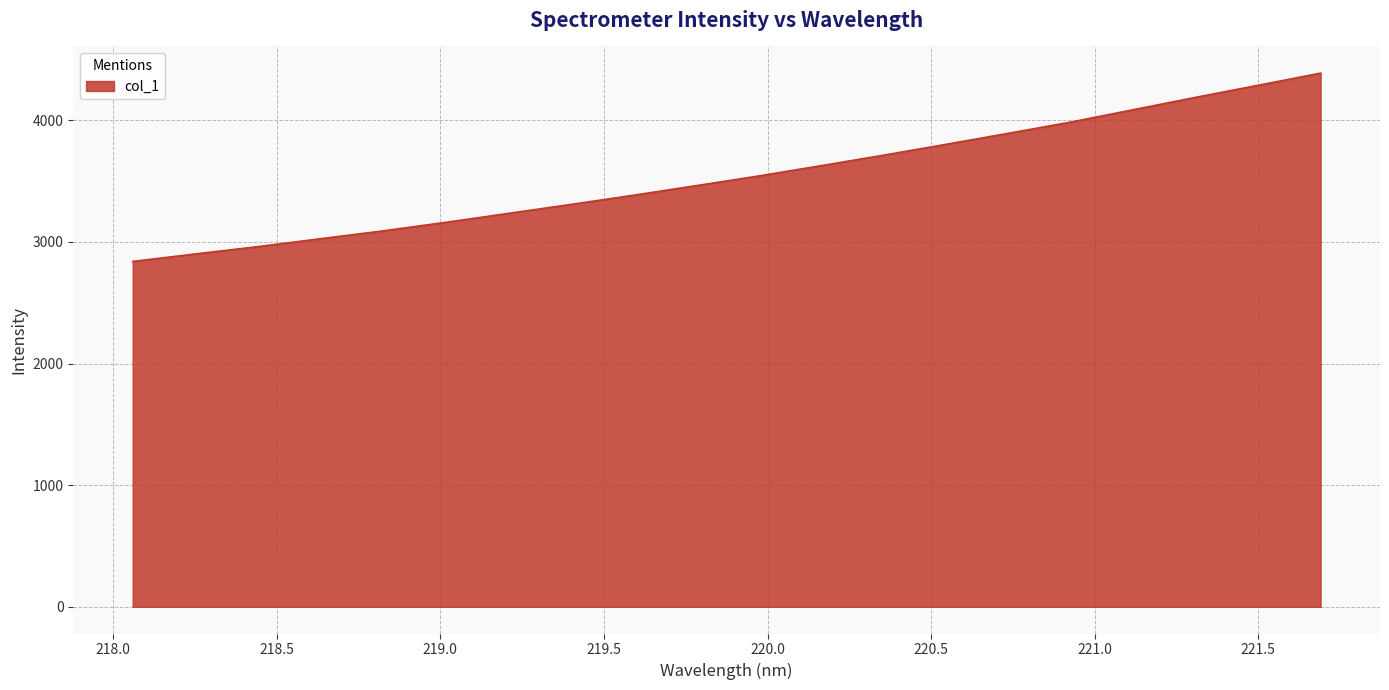

What is the minimum value shown in the chart?

2839.9